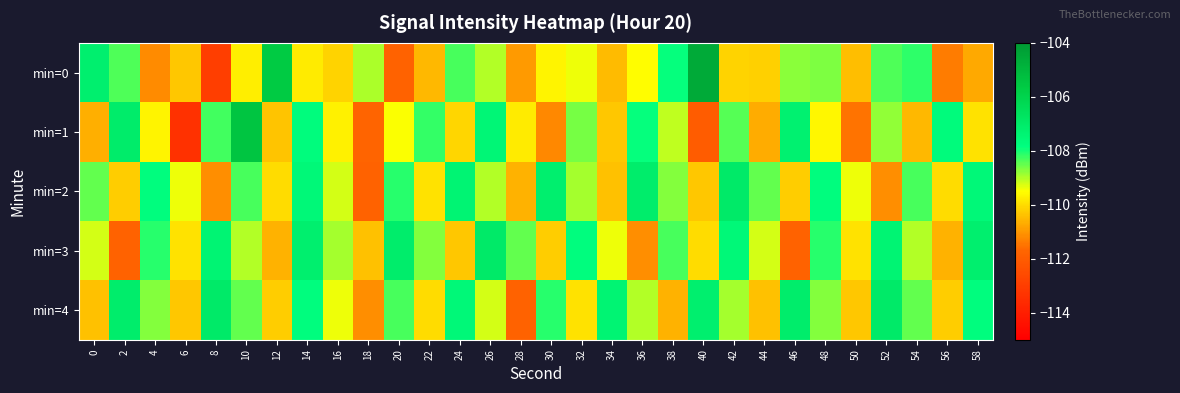

What is the total value across all series at 2?

-544.6